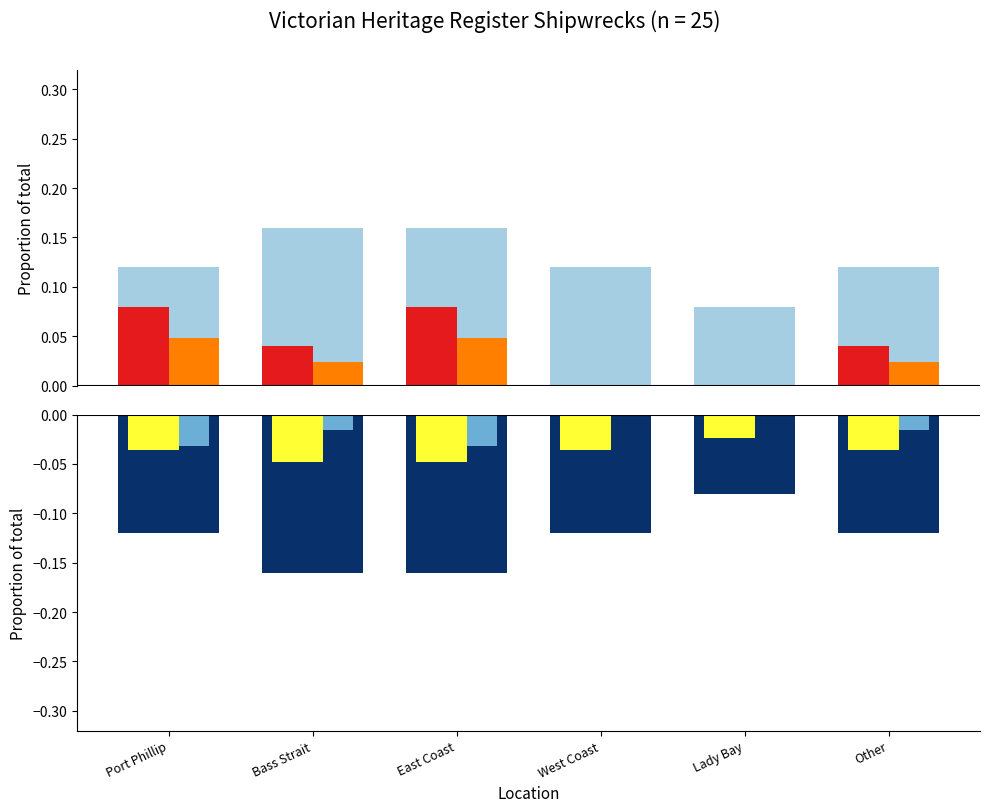

The marine_deep series shows -0.2 at East Coast. True or false?

True